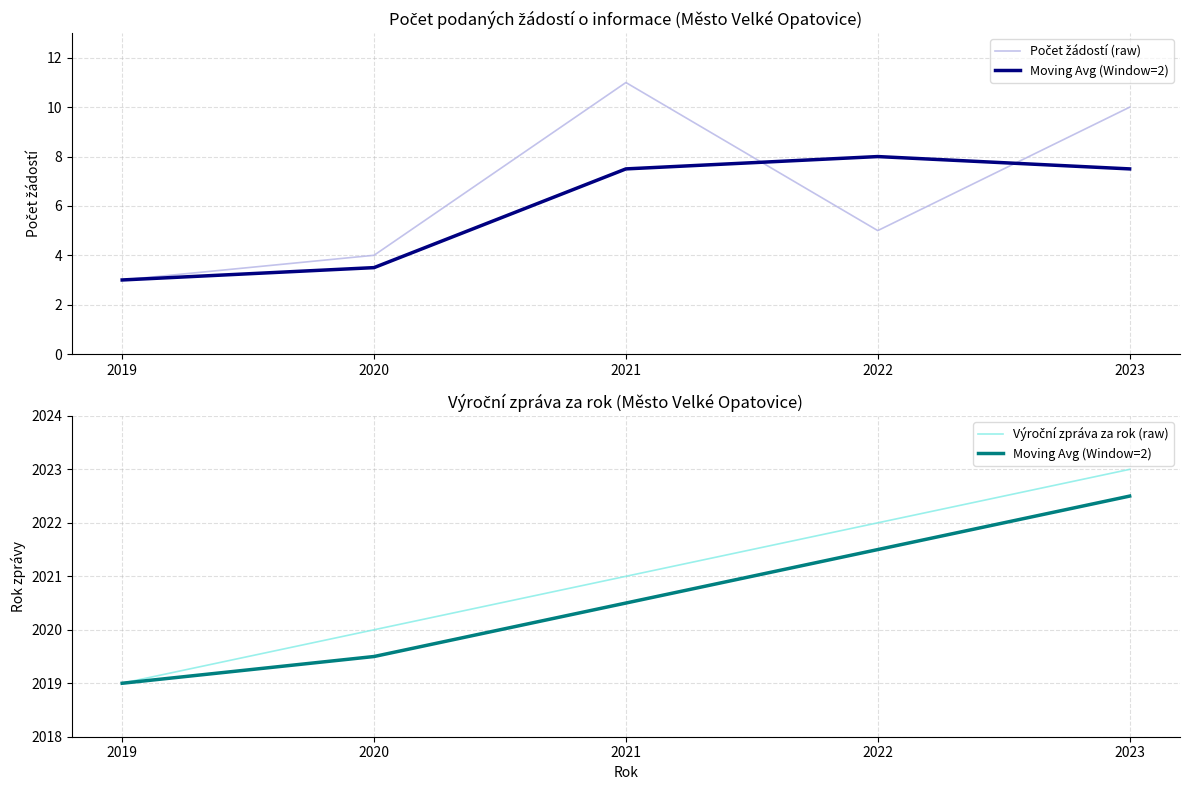

What is the maximum value shown in the chart?

2023.0